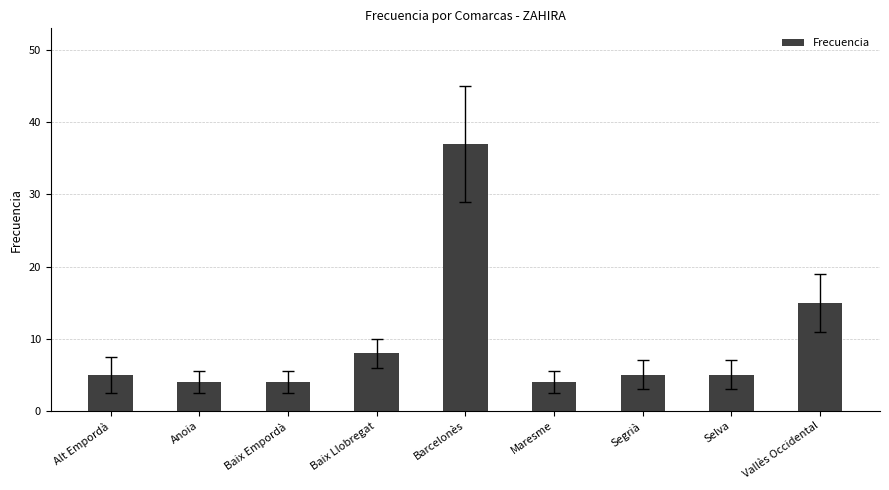

What is the label of the 4th bar from the right?

Maresme